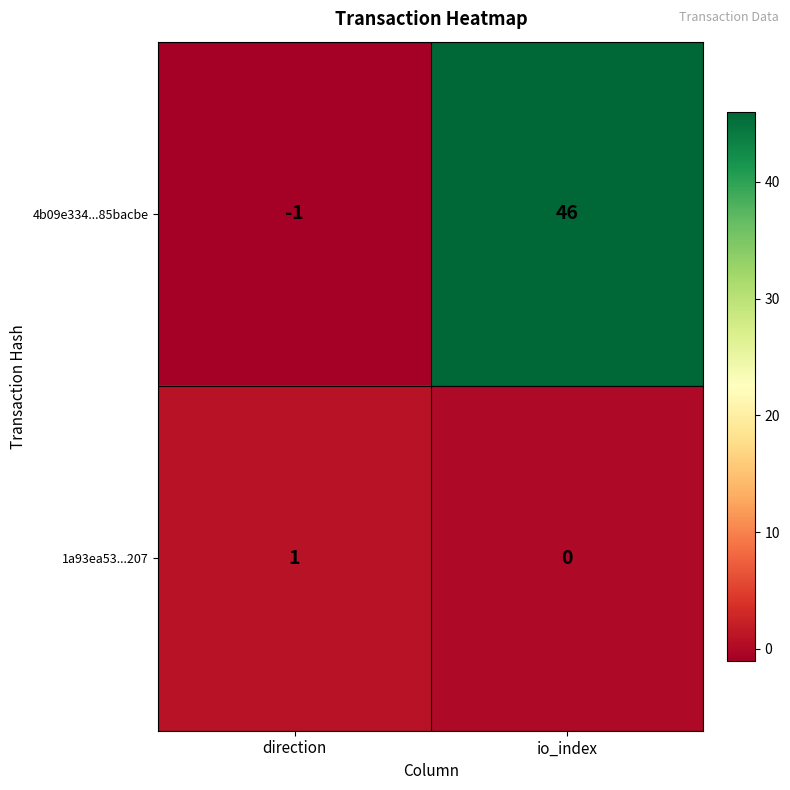

Reading left to right, what are all the values shown in this chart?

4b09e334...85bacbe: direction=-1	io_index=46
1a93ea53...207: direction=1	io_index=0